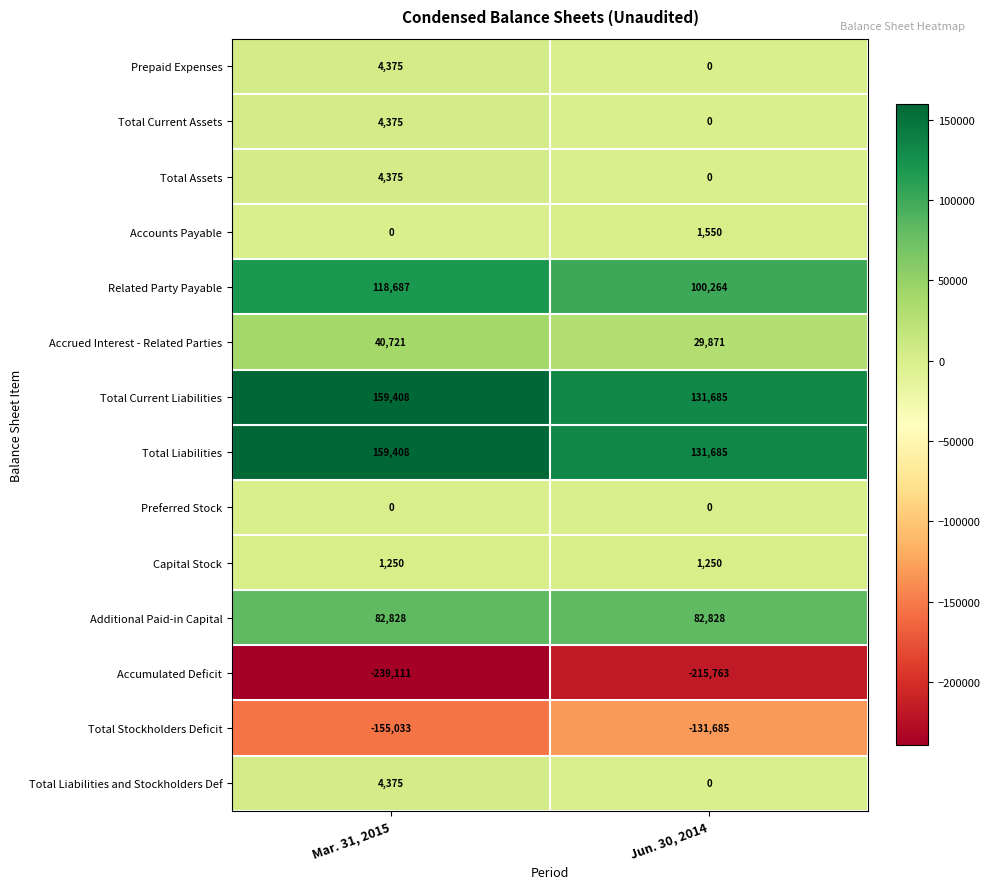

True or false: Total Assets has a value of 0 at Jun. 30, 2014.

True